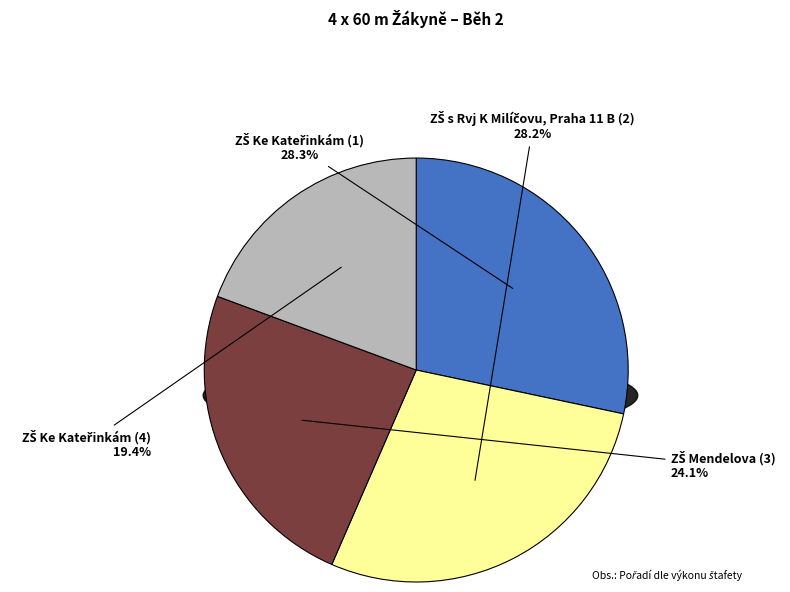

To the nearest percent, what percentage of the pie is ZŠ Ke Kateřinkám (1)?

28%